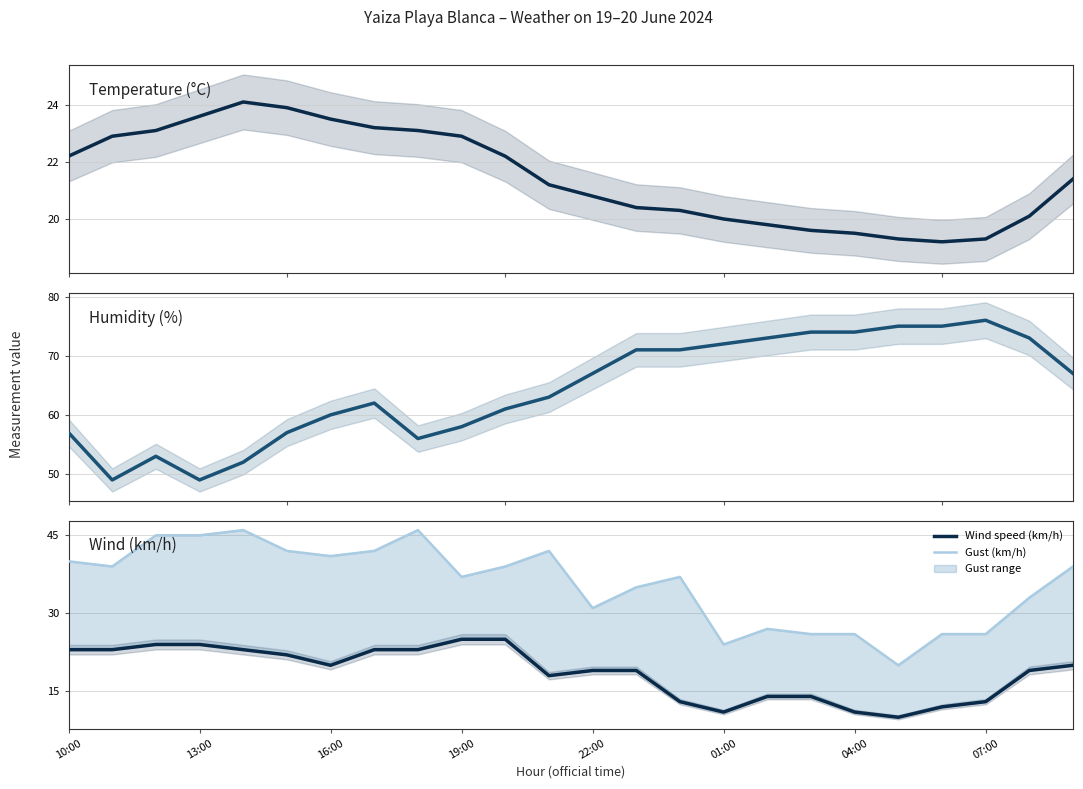

Is this an area chart (filled region under the line)?

No